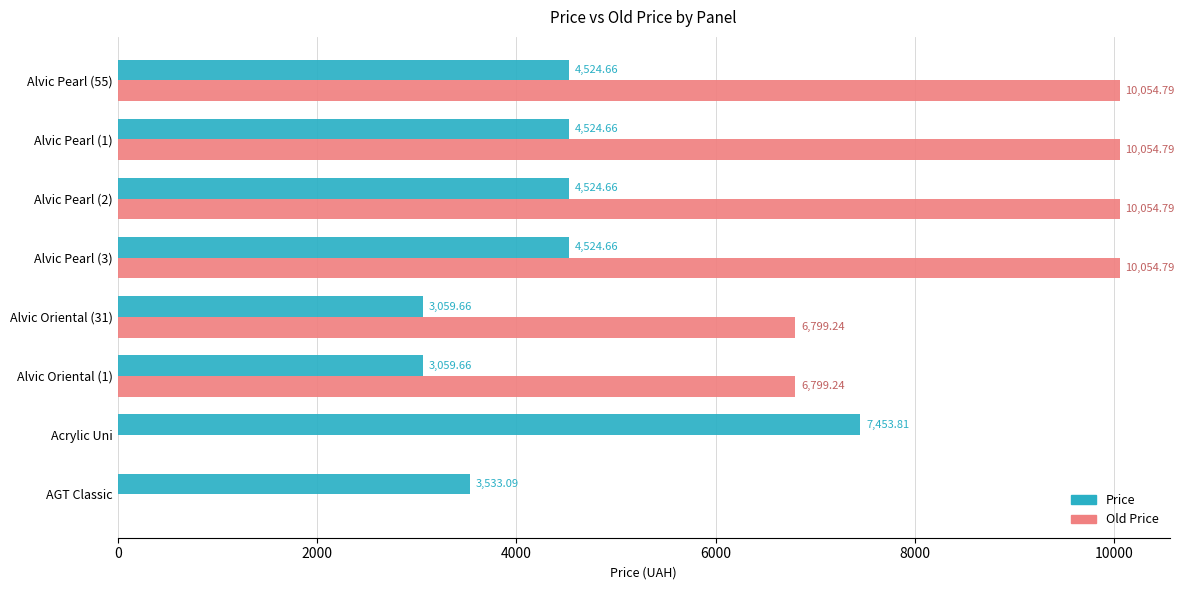

Is the value of Price at Acrylic Uni greater than the value of Old Price at AGT Classic?

Yes